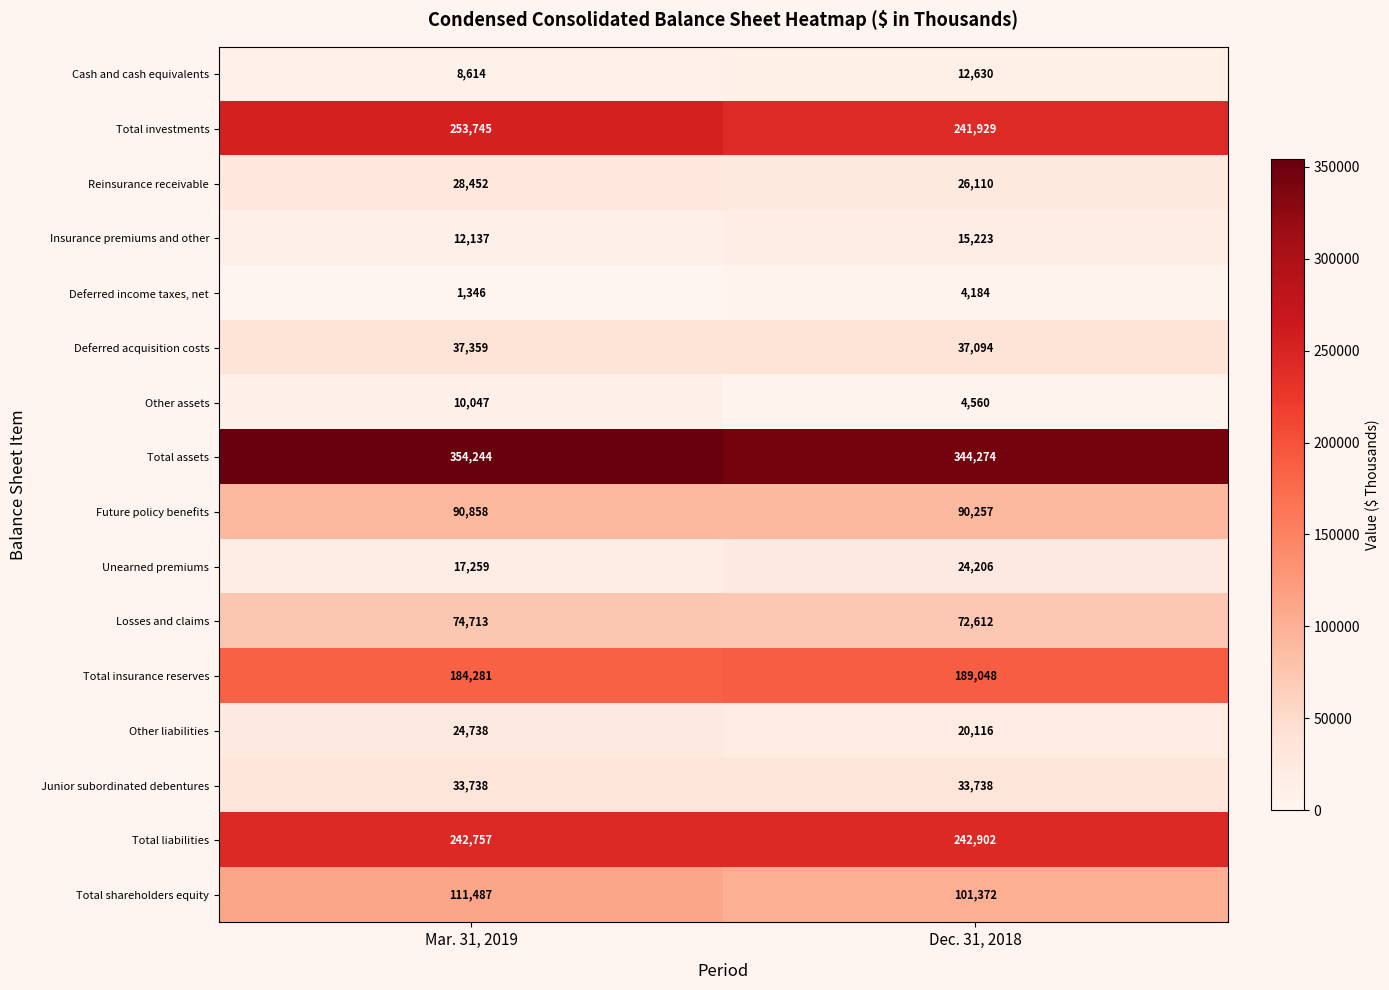

Between Mar. 31, 2019 and Dec. 31, 2018, which series saw the biggest shift?

Total investments